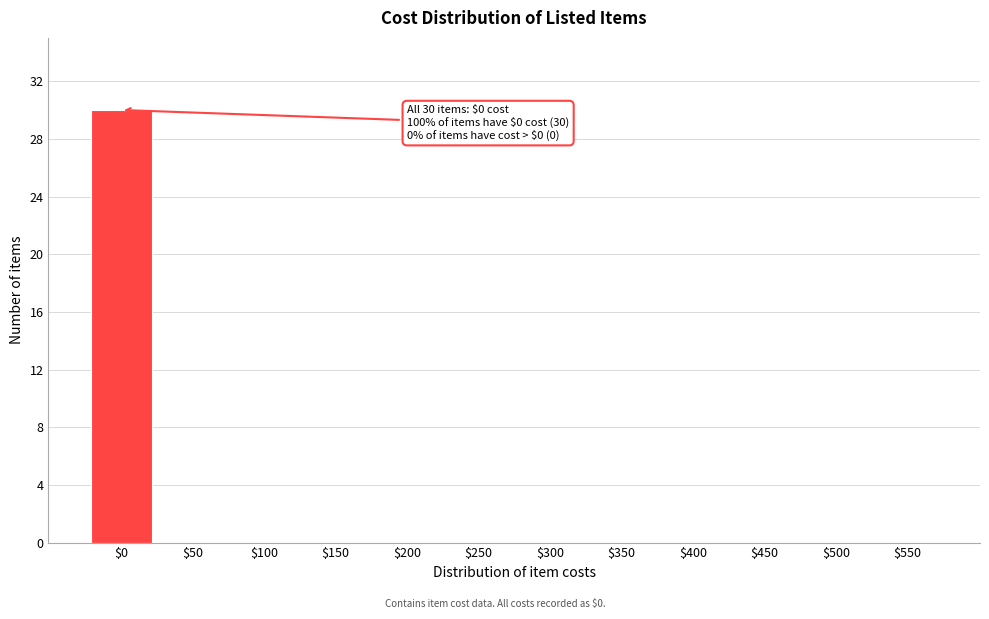

True or false: the data shows 0 at $500.

True